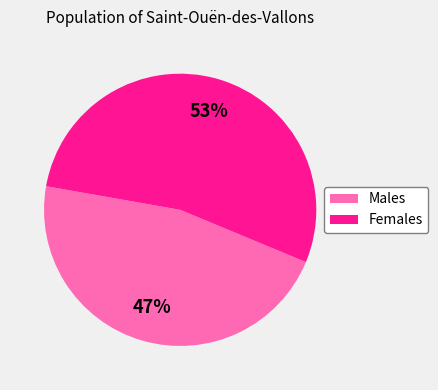

Between Males and Females, which is larger?

Females